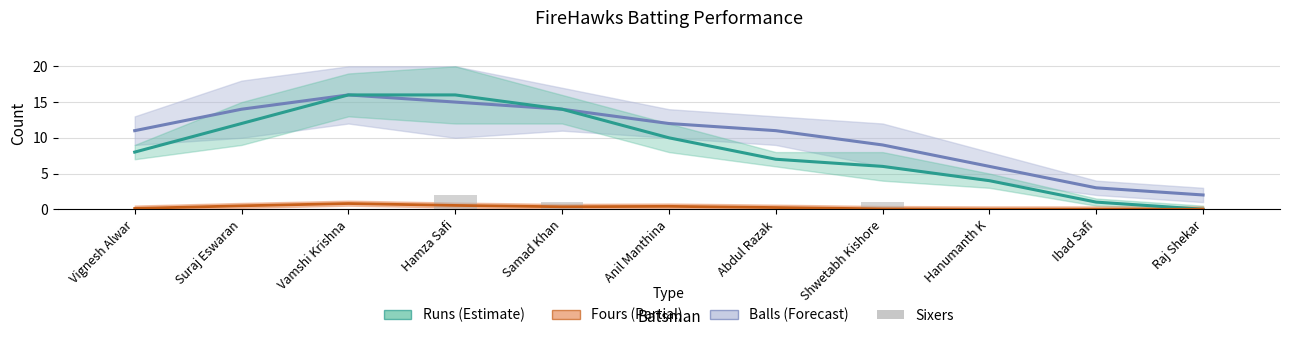

At which label does Sixers reach its peak?

Hamza Safi